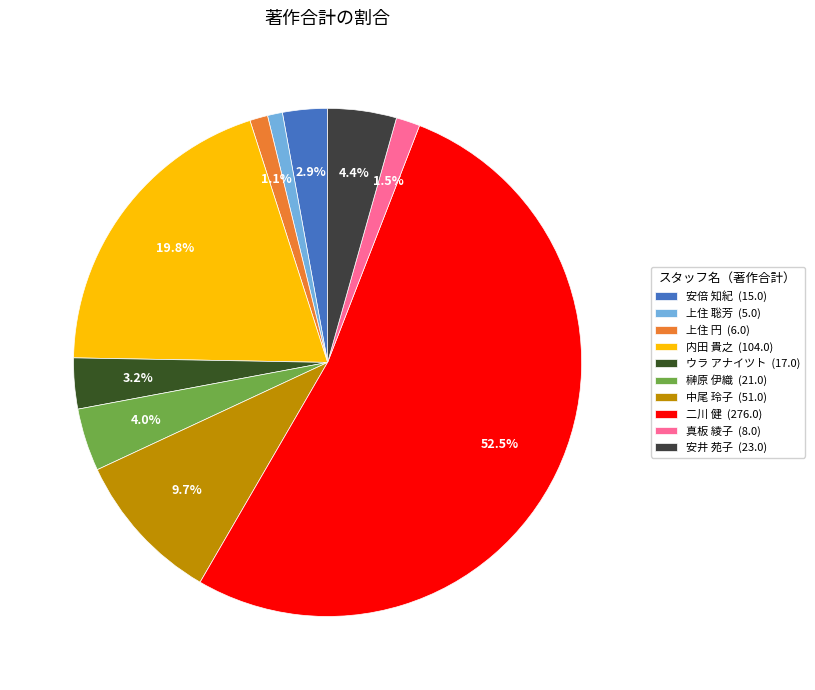

How many segments does this pie chart have?

10